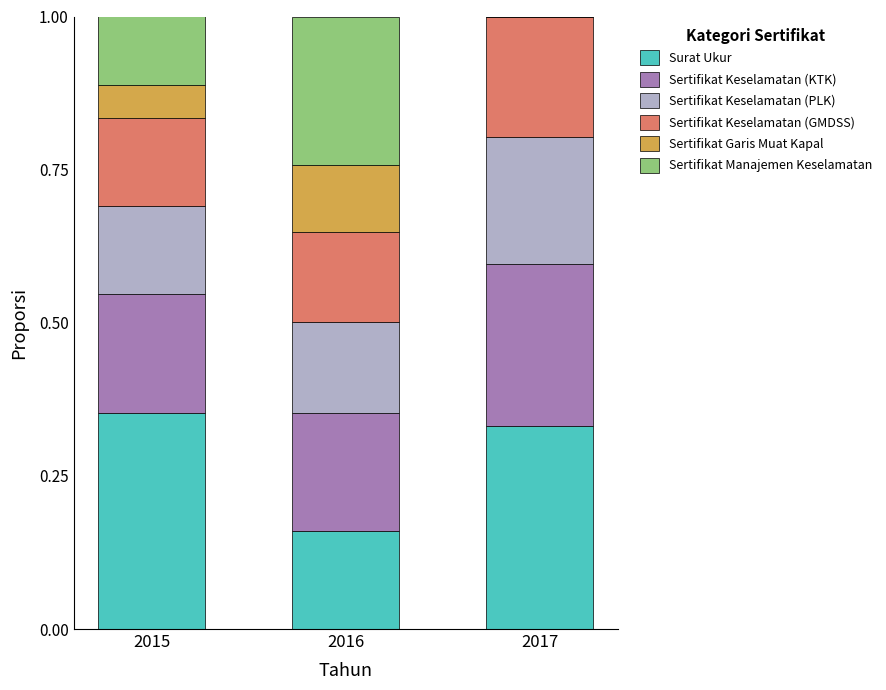

What is the total value across all series at 2016?

1.0